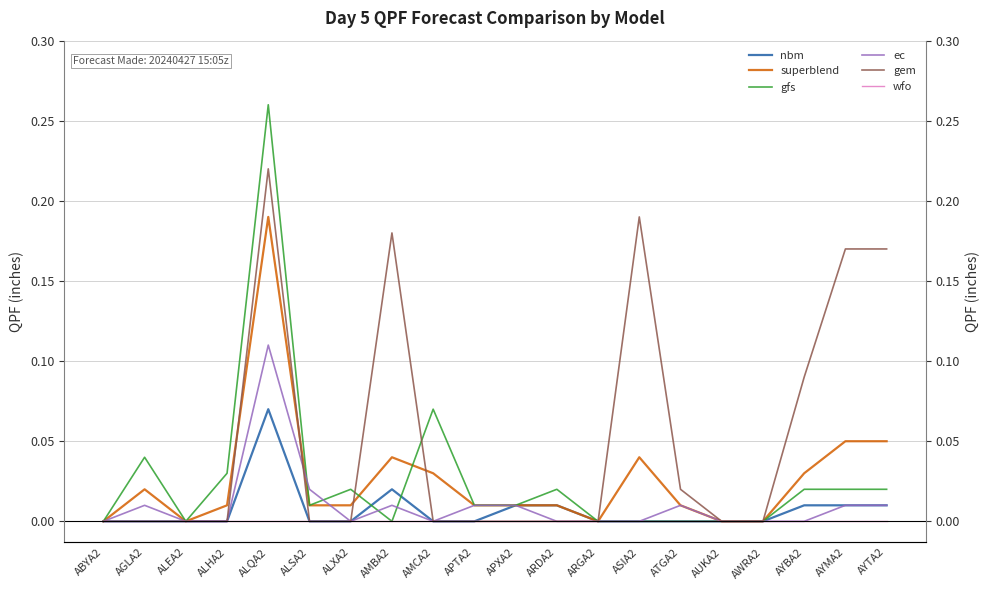

How many interior local peaks does the superblend series have?

4